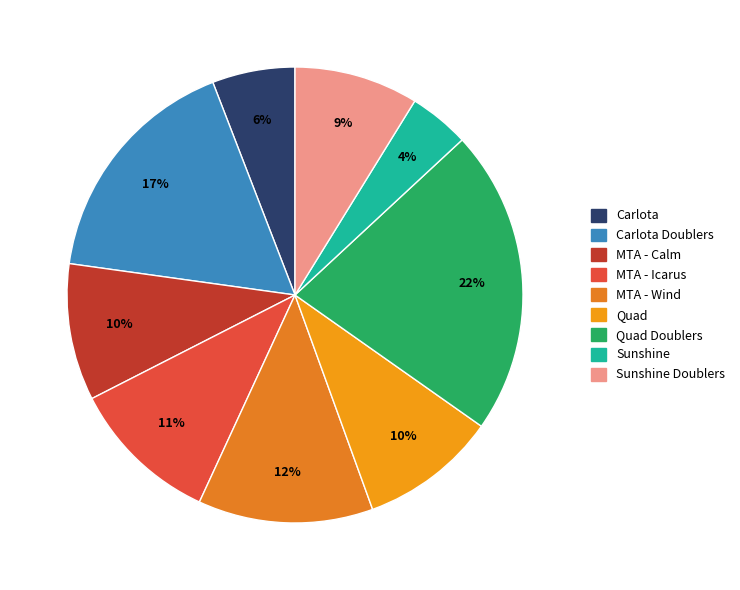

How many slices are in this pie chart?

9